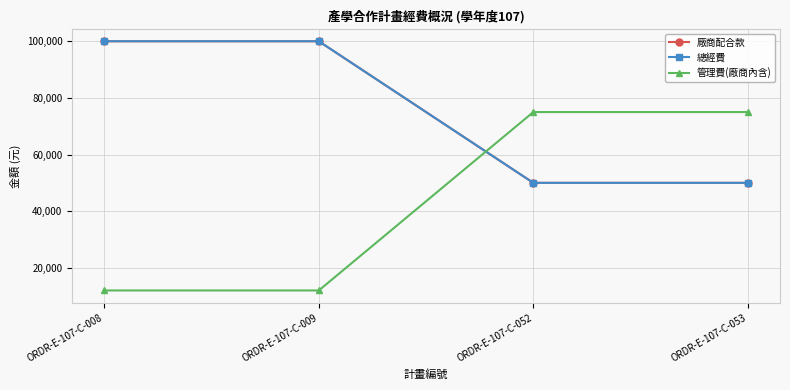

The 廠商配合款 series shows 34827 at ORDR-E-107-C-008. True or false?

False